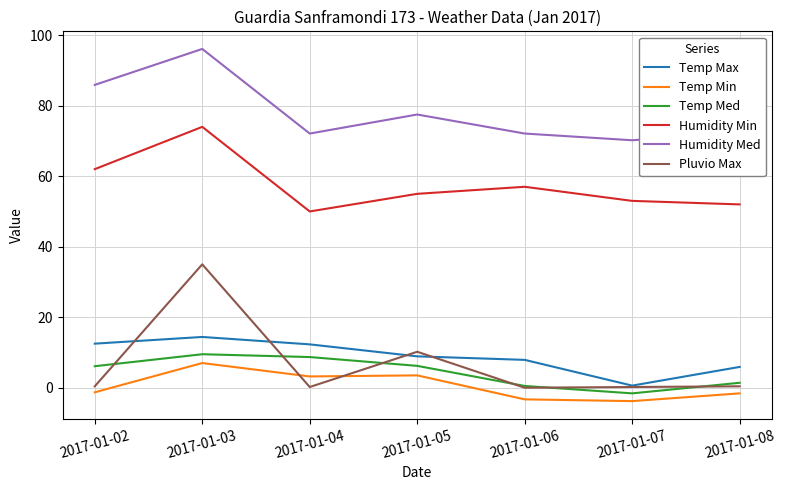

What is the difference between the maximum and minimum values in the Temp Max series?

13.8